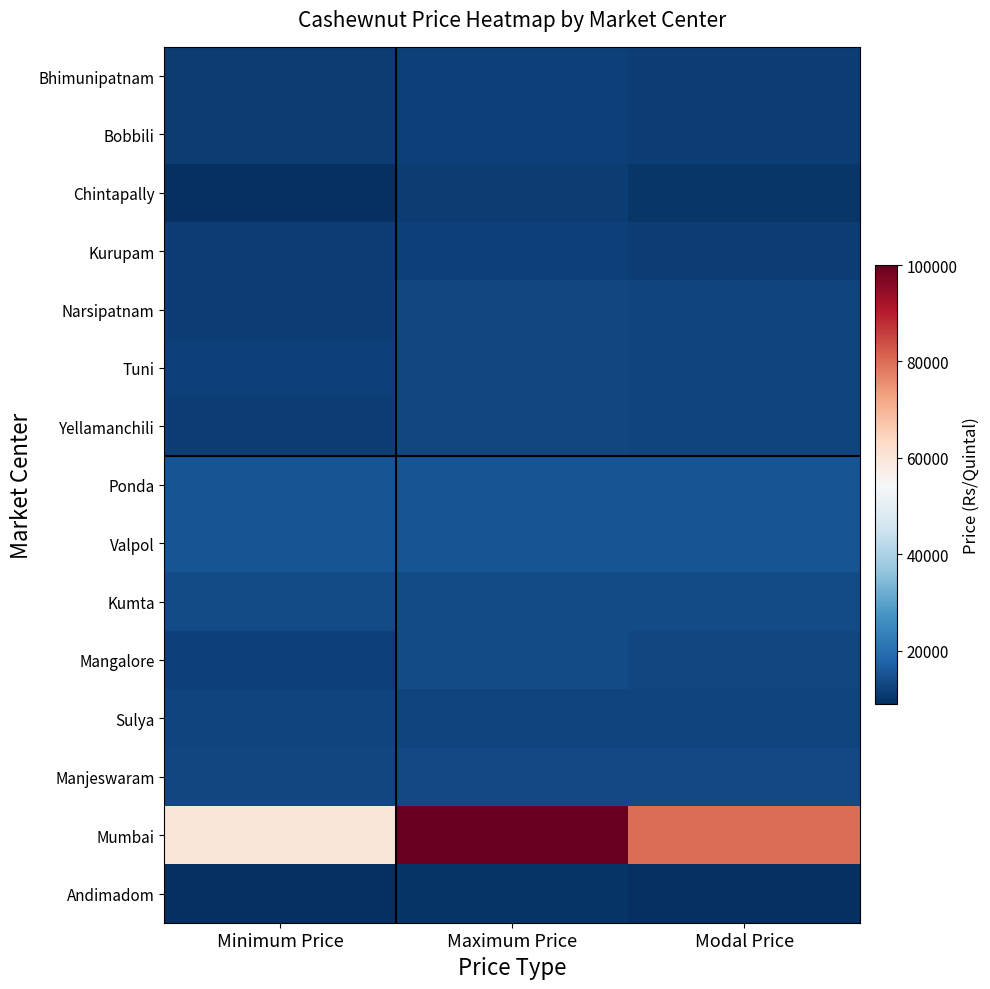

Which has a higher value, Minimum Price or Maximum Price?

Maximum Price